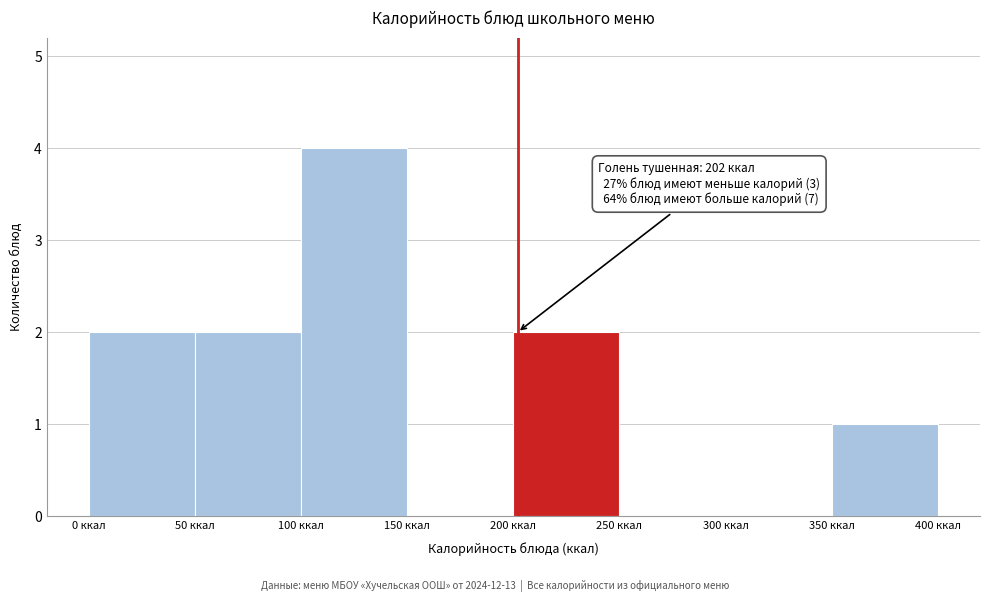

Over which range of the x-axis is the bar tallest?

100 to 150